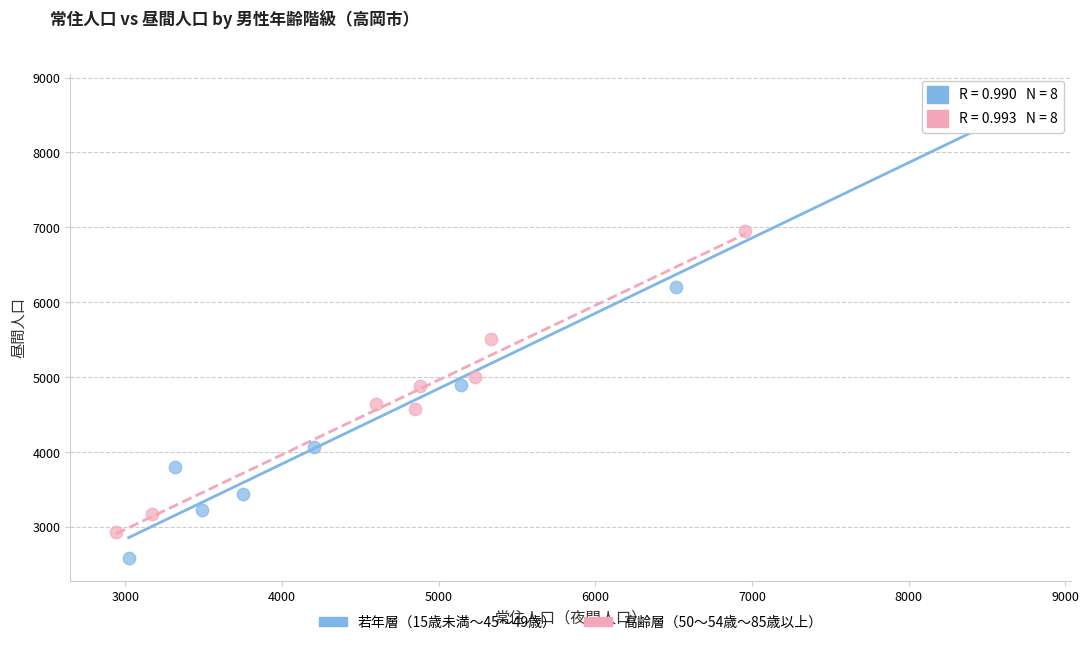

What are all the series names shown in the legend?

若年層（15歳未満～45～49歳）, 高齢層（50～54歳～85歳以上）